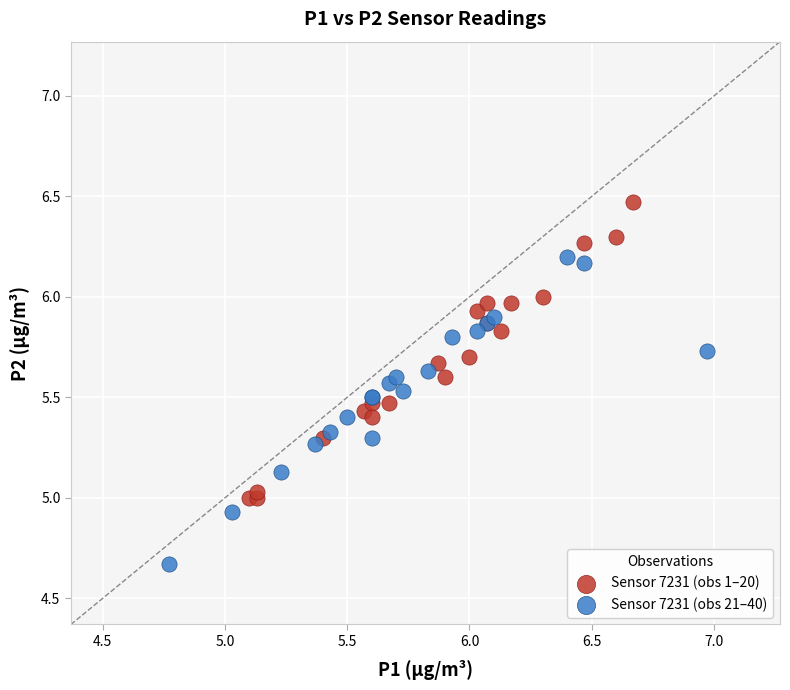

Which series reaches the maximum Y coordinate?

Sensor 7231 (obs 1–20)